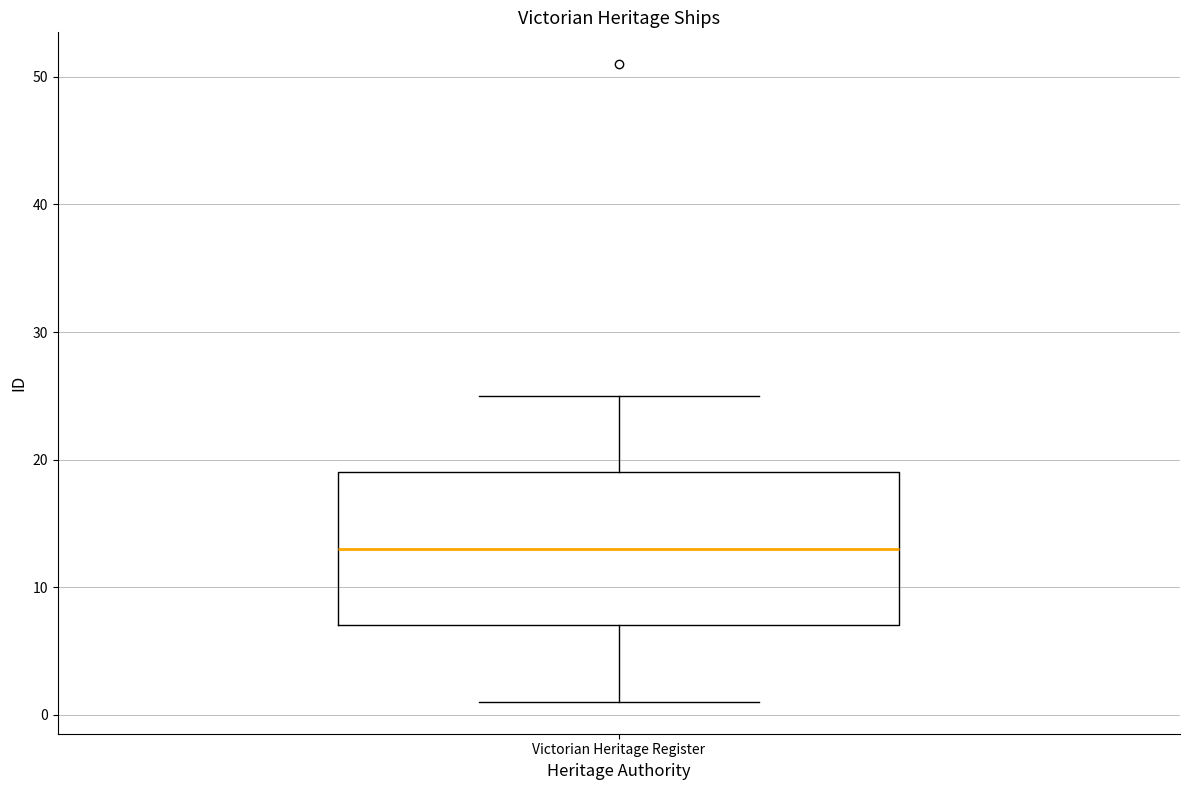

Transcribe this box plot: give where the median line is, the range the box spans, and where the two whiskers end, as read against the y-axis. The values are not printed on the chart, so give them approximately, as read against the axis.

median 13, box 7 to 19, whiskers 1 to 25